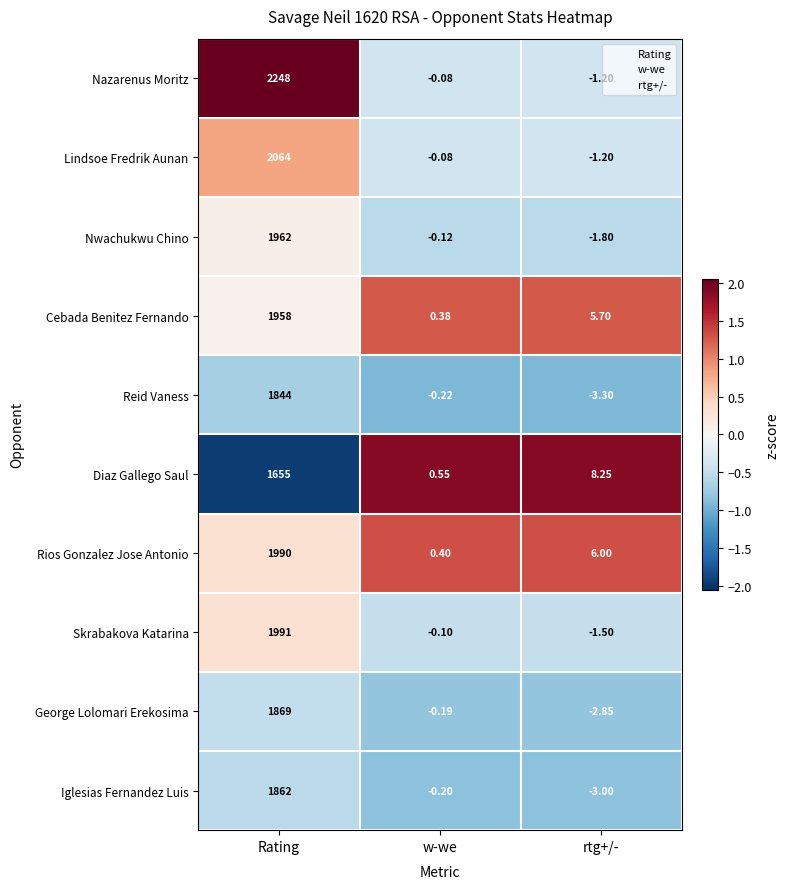

Which series has the largest total across all categories?

Nazarenus Moritz